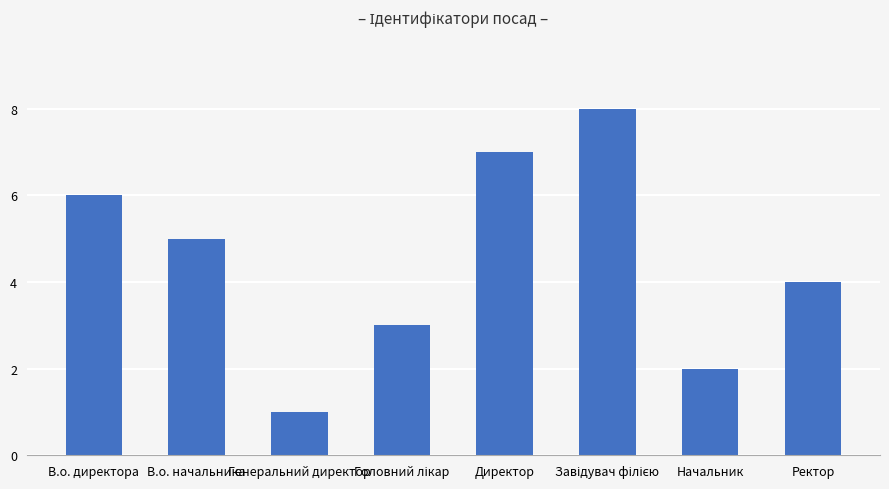

How many values are between 3 and 7?

5